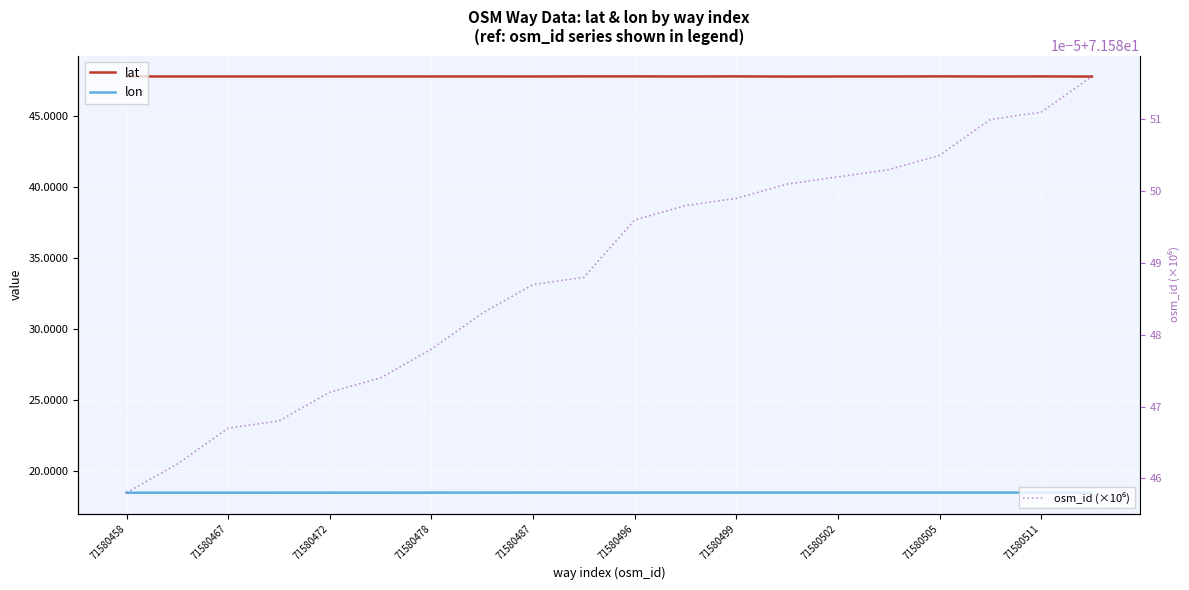

What is the total value across all series at 71580499?

137.8